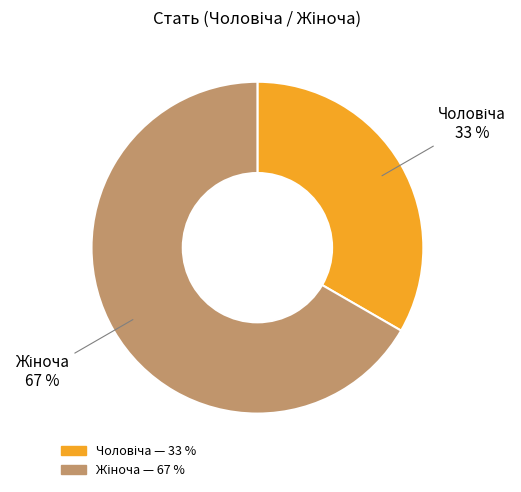

To the nearest percent, what is the average slice percentage?

50%